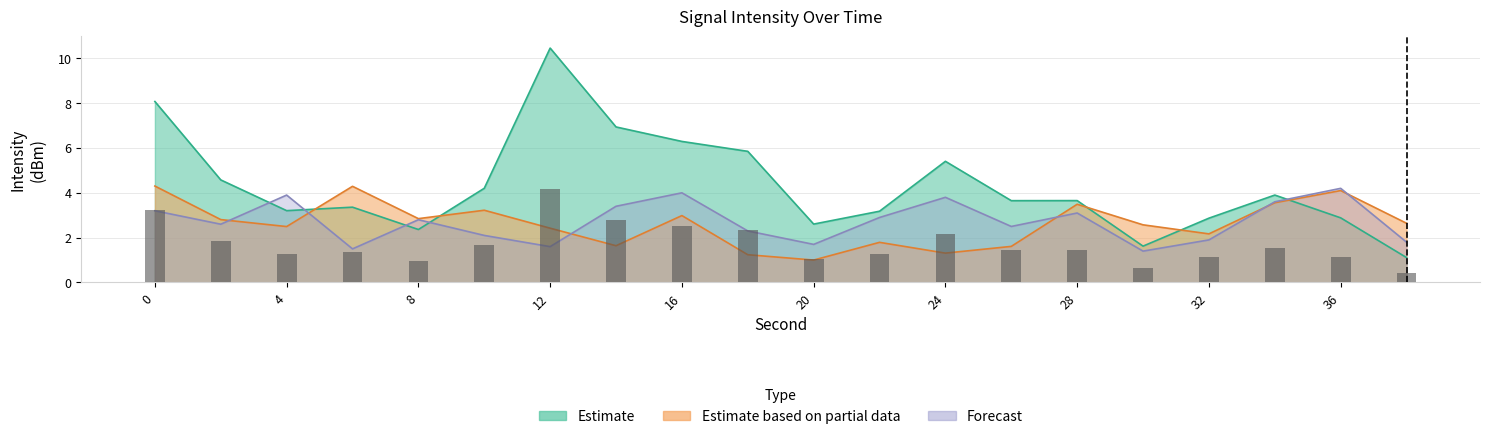

How many data points in Estimate are above 3?

14